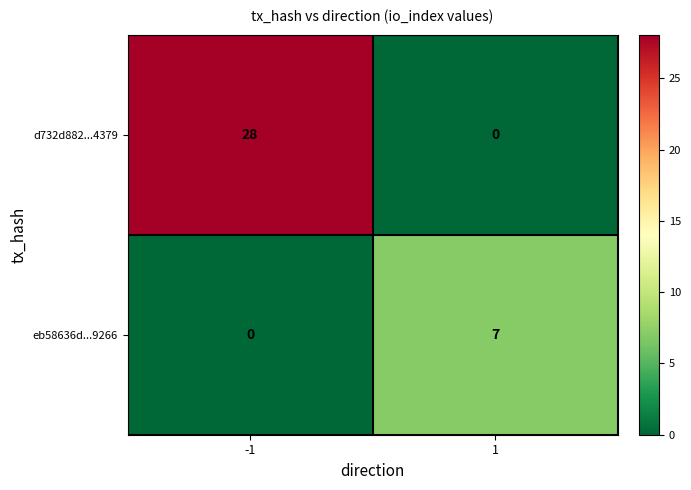

Reading right to left, list all the values displayed in this chart.

d732d882...4379: 1=0	-1=28
eb58636d...9266: 1=7	-1=0